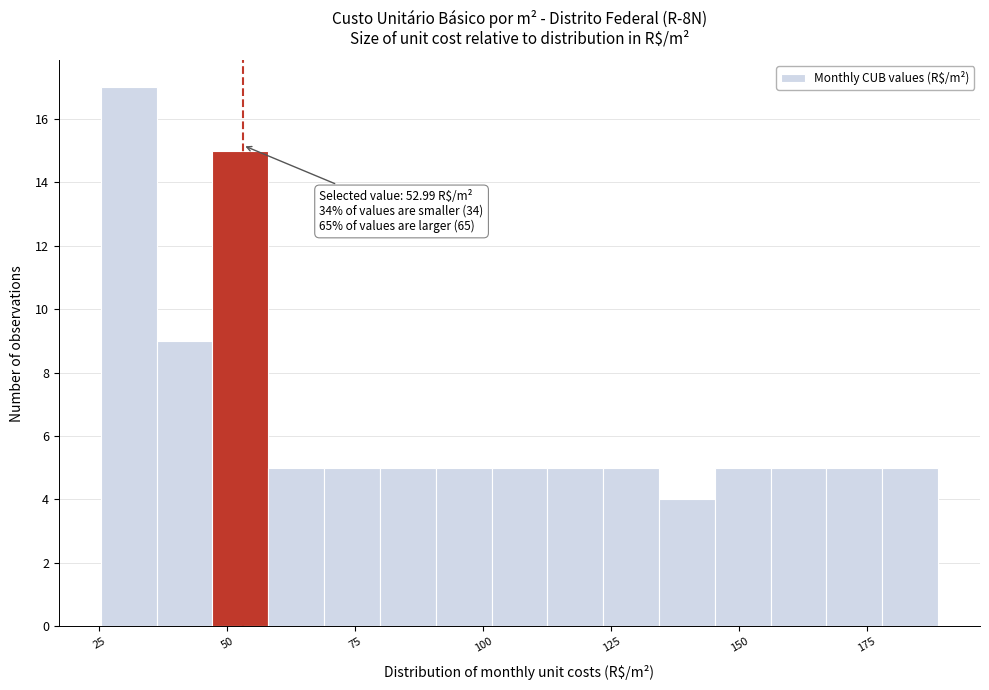

Around what value on the x-axis is the tallest bar? Give the approximate position of its centre, as read against the axis.

30